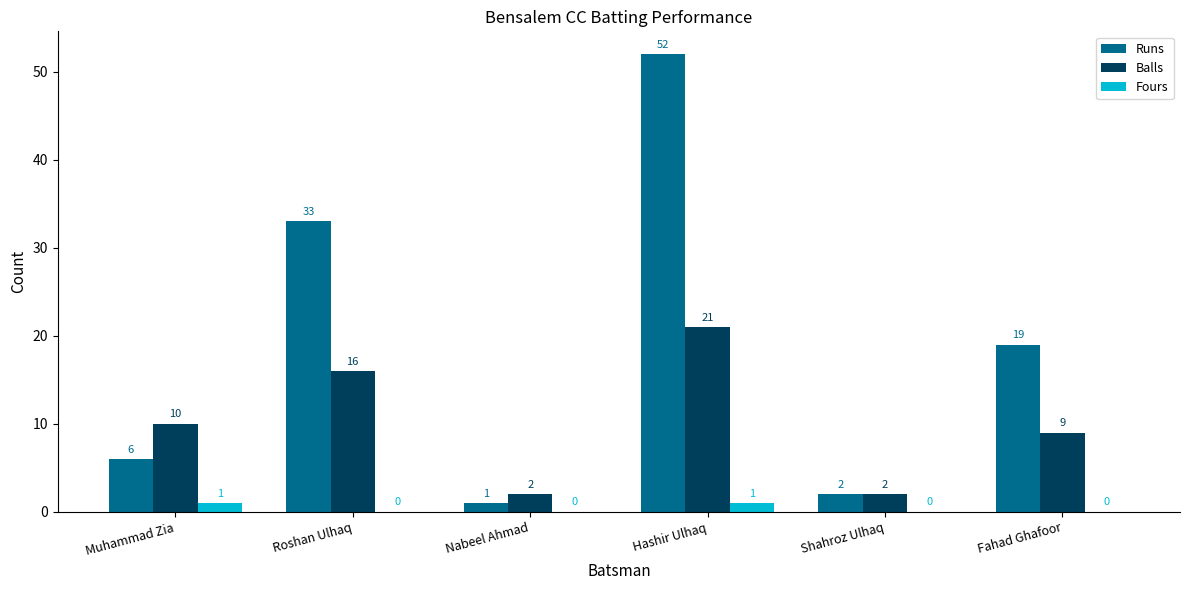

Read the Runs value at Hashir Ulhaq, to the nearest 10.

50